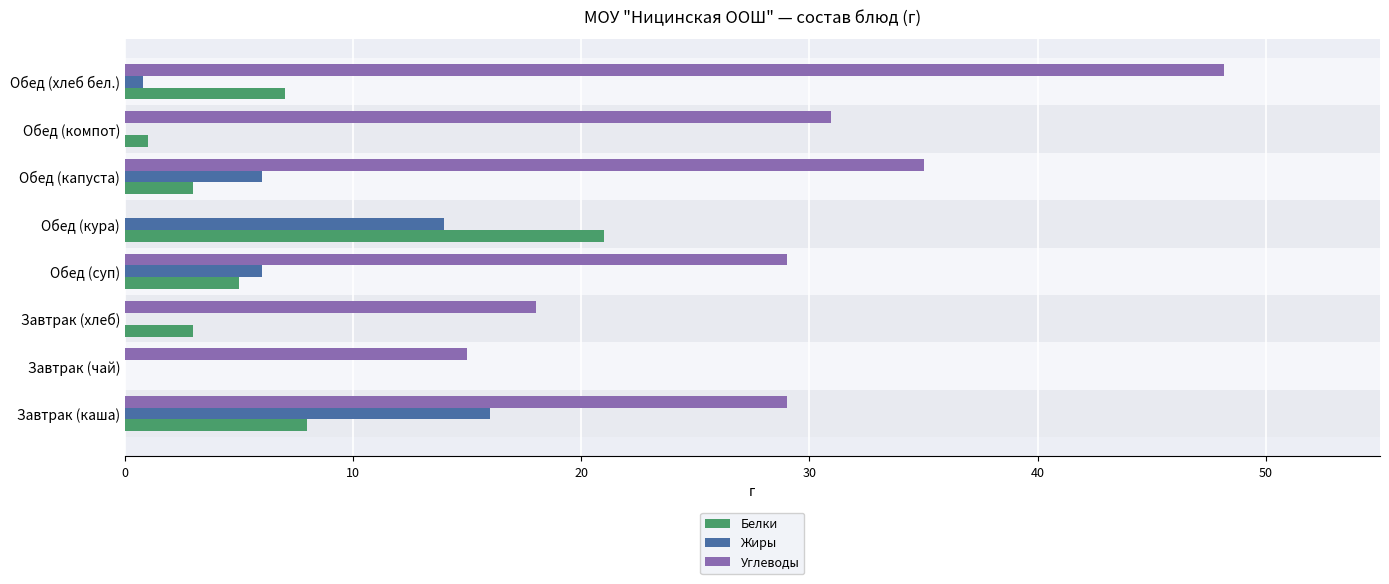

What is the maximum value shown in the chart?

48.2